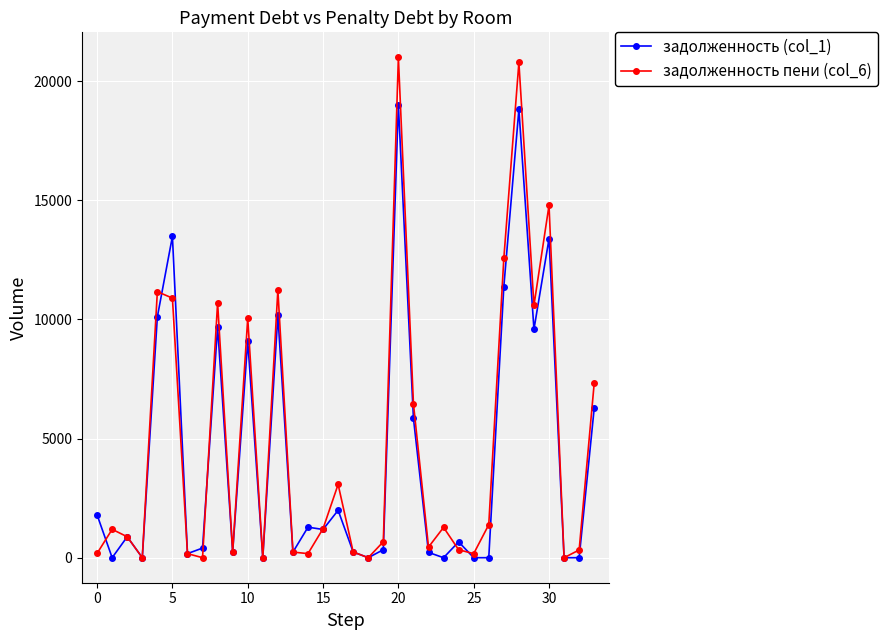

True or false: задолженность (col_1) has more than 2 points higher than both neighbors.

True